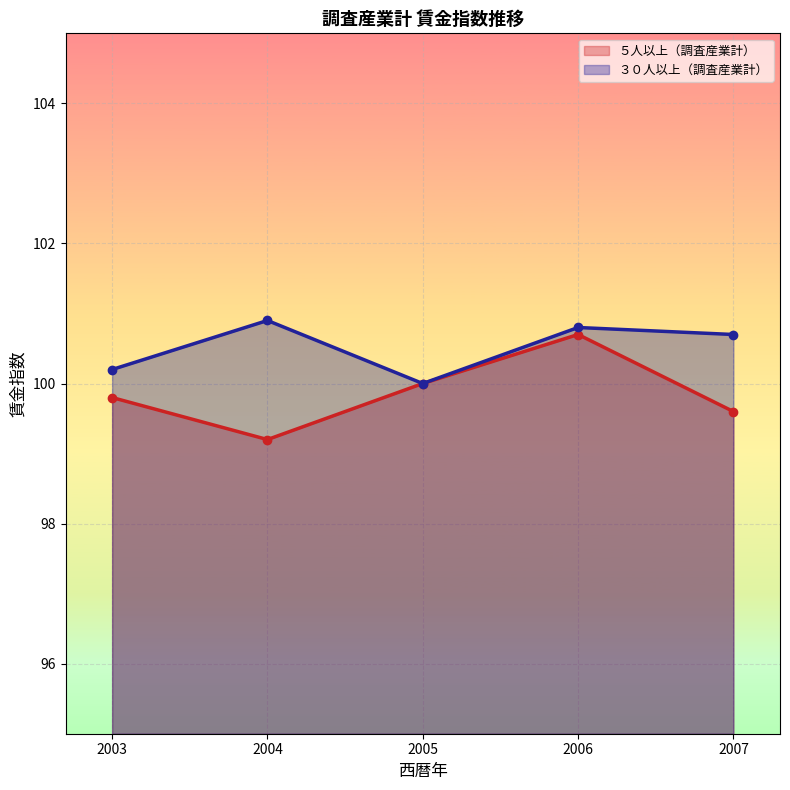

What is the total value across all series at 2003?

200.0